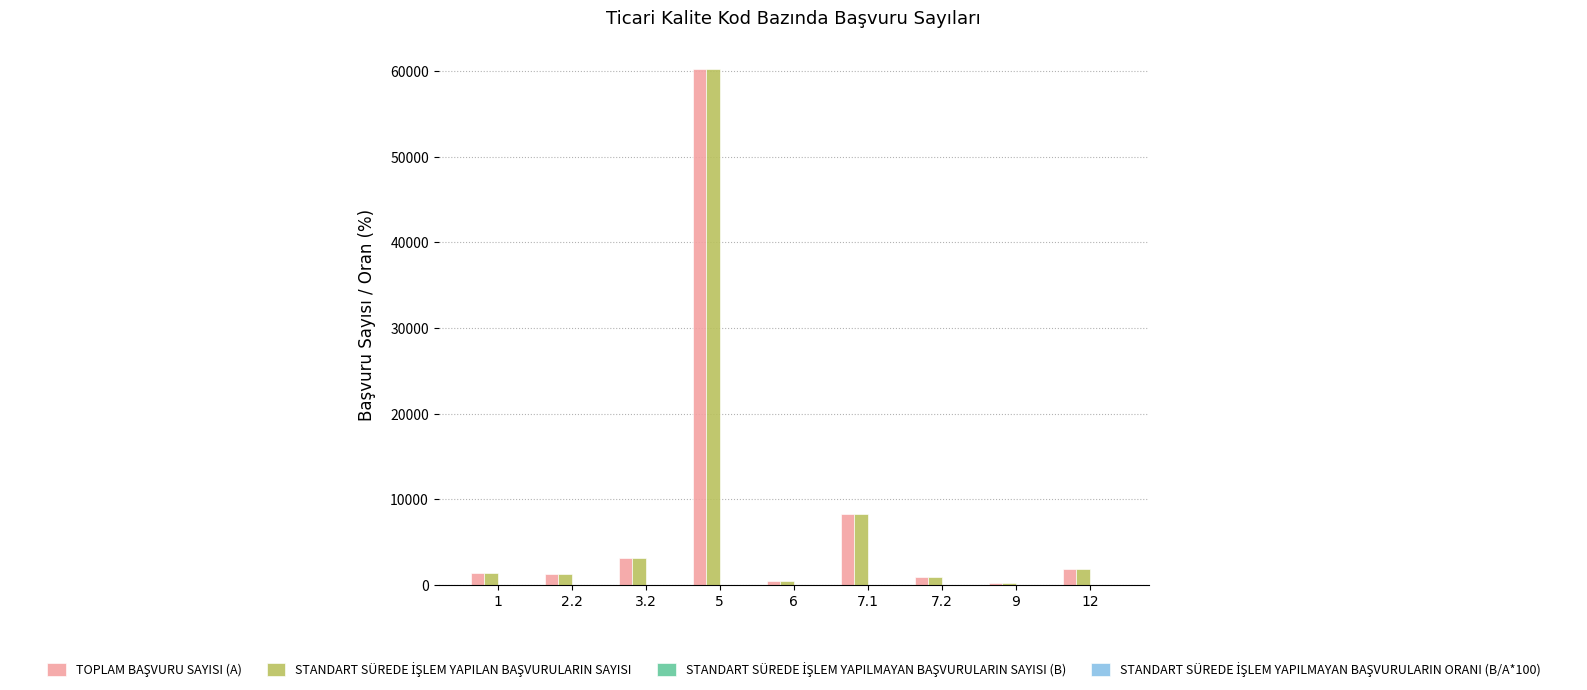

What is the total value across all series at 2.2?

2558.0